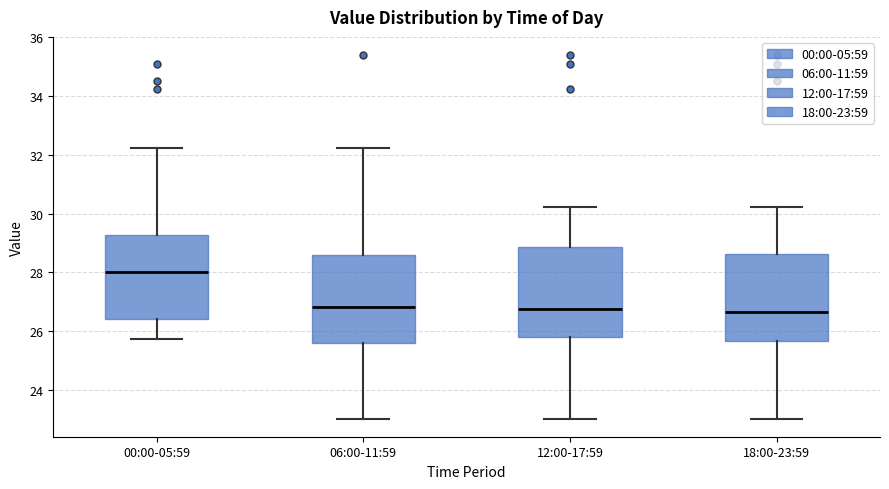

Which box's median line is the highest?

00:00-05:59